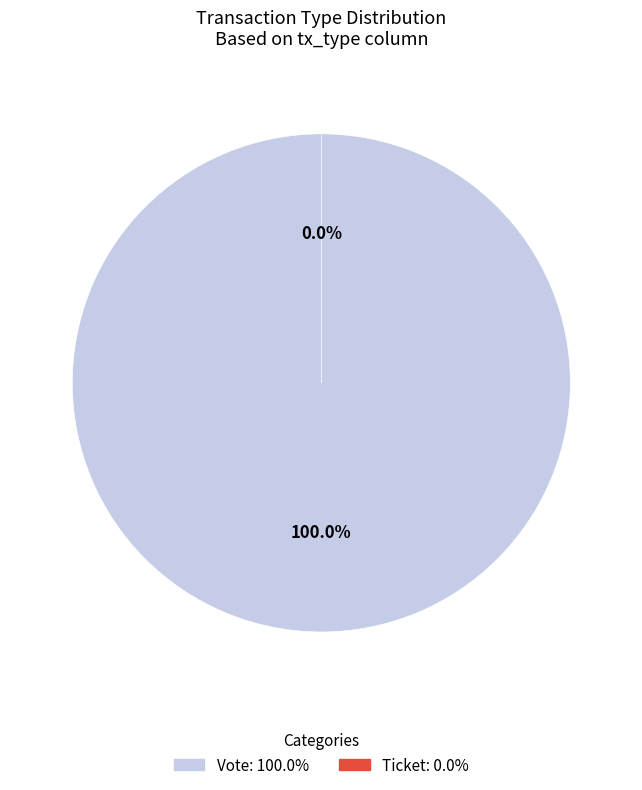

The Vote slice represents 100% of the pie. True or false?

True